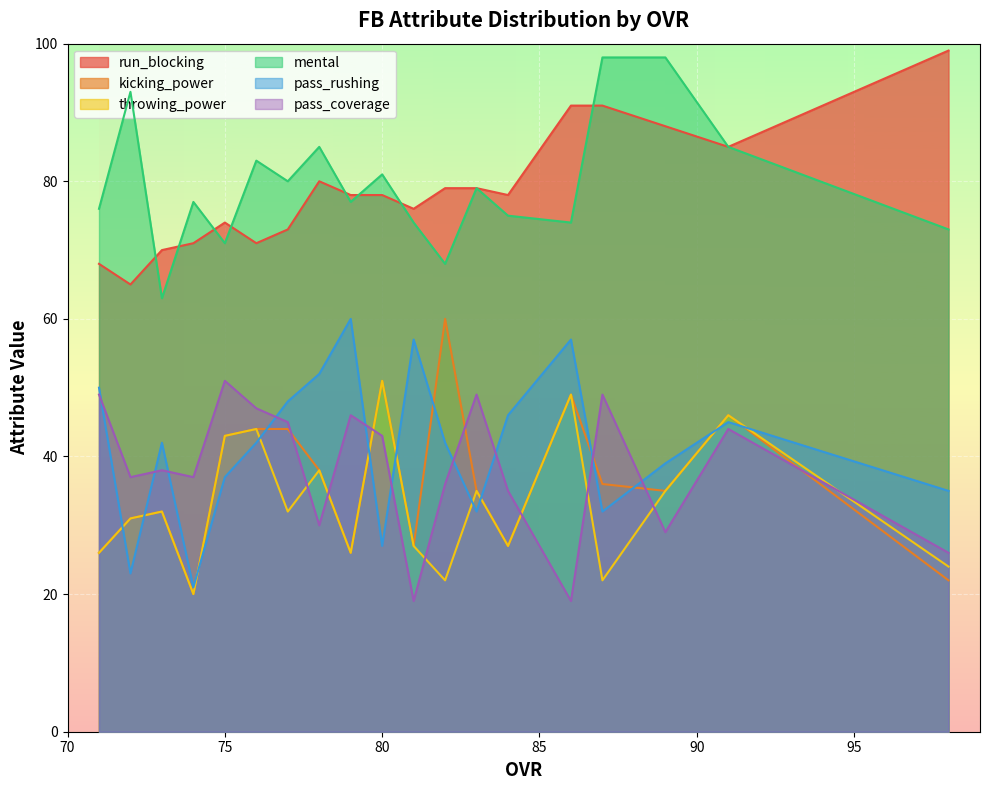

In throwing_power, how many points are higher than both neighbors (excluding endpoints)?

7